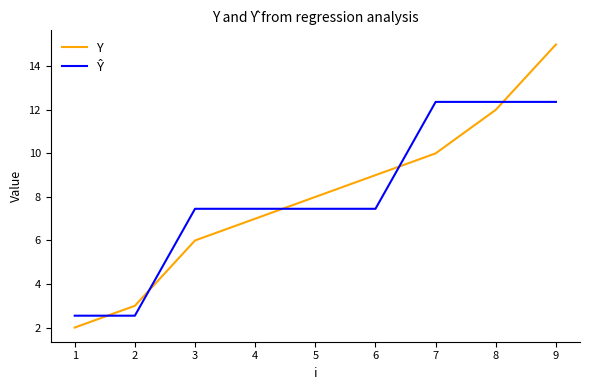

True or false: Y has a value of 2.0 at 1.

True